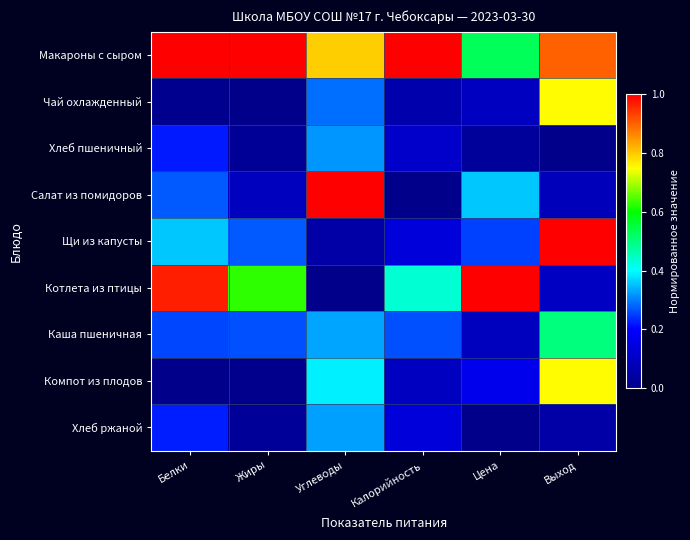

Which series has the largest total across all categories?

Макароны с сыром